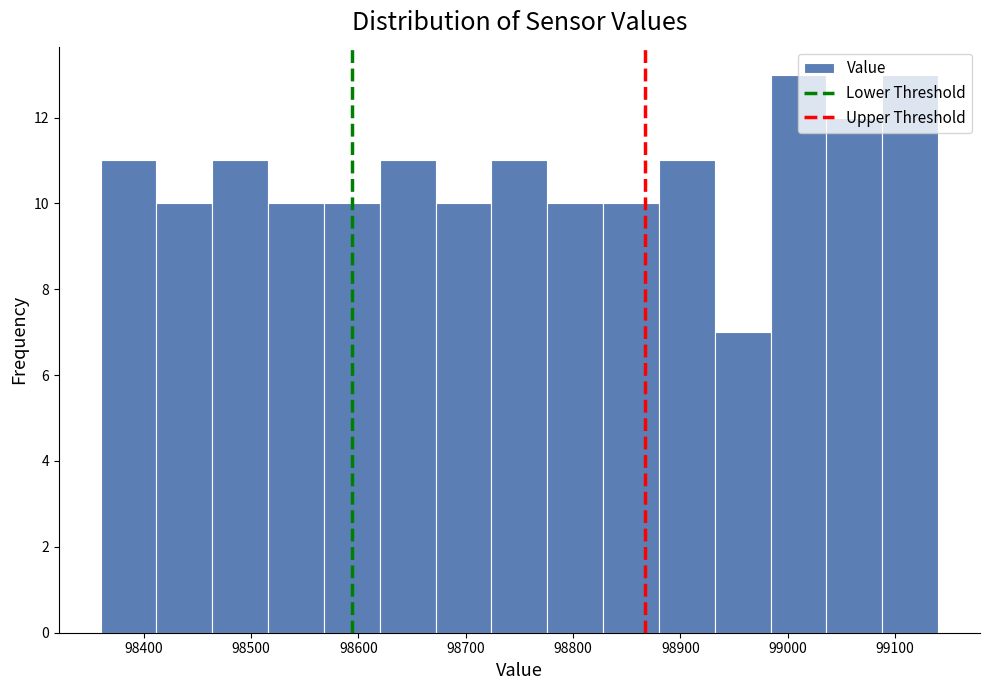

Reading left to right, transcribe this chart: for each bar, give the range it covers on the x-axis and its height. Neither the bar edges nor the heights are printed on the chart, so give them approximately, as read against the axes.

98360 to 98412: 11
98412 to 98464: 10
98464 to 98516: 11
98516 to 98568: 10
98568 to 98620: 10
98620 to 98672: 11
98672 to 98724: 10
98724 to 98776: 11
98776 to 98828: 10
98828 to 98880: 10
98880 to 98932: 11
98932 to 98984: 7
98984 to 99036: 13
99036 to 99088: 12
99088 to 99140: 13